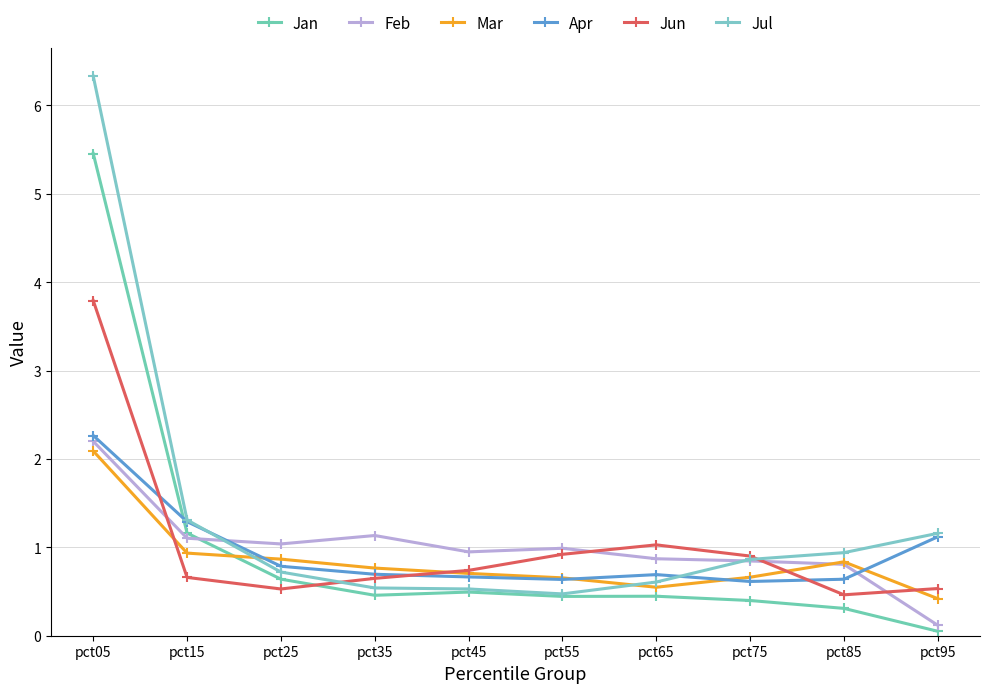

At which label is Mar closest to 1?

pct15